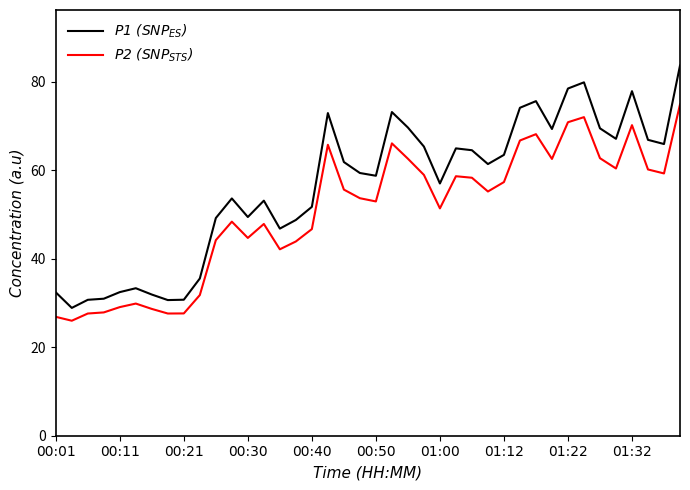

True or false: P2 (SNP$_{STS}$) and P1 (SNP$_{ES}$) cross at least once.

False